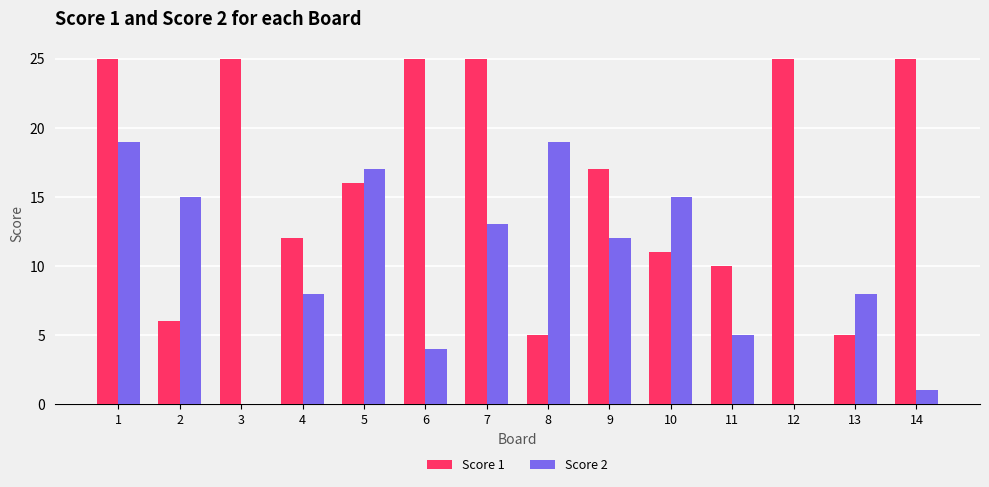

Which series changed the most between 1 and 3?

Score 2